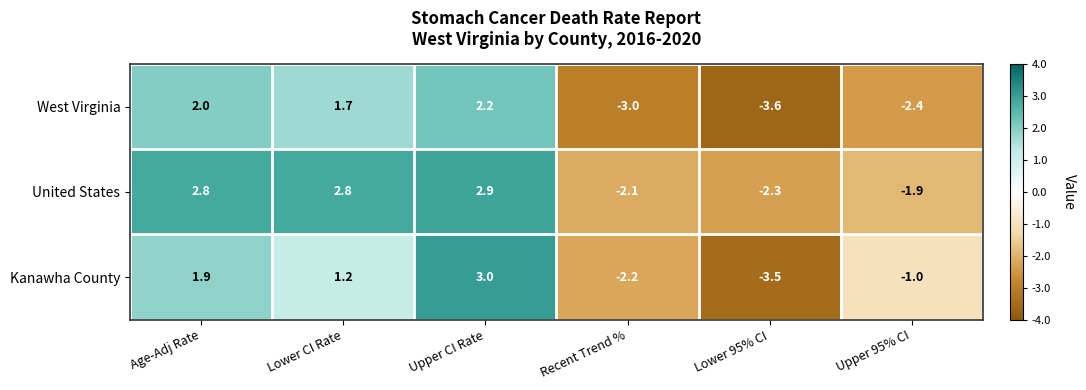

What is the total value across all series at Age-Adj Rate?

6.7